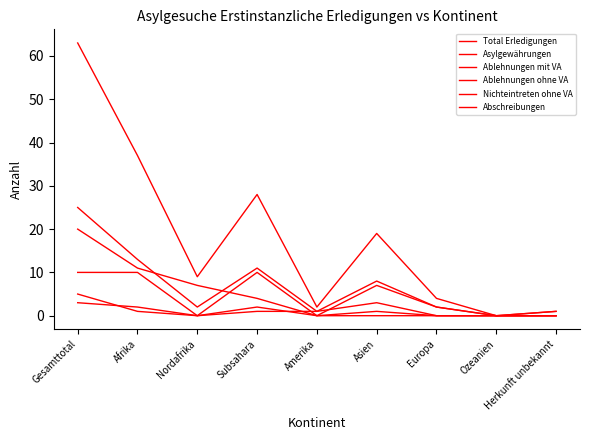

True or false: Ablehnungen mit VA has a value of 1 at Subsahara.

True